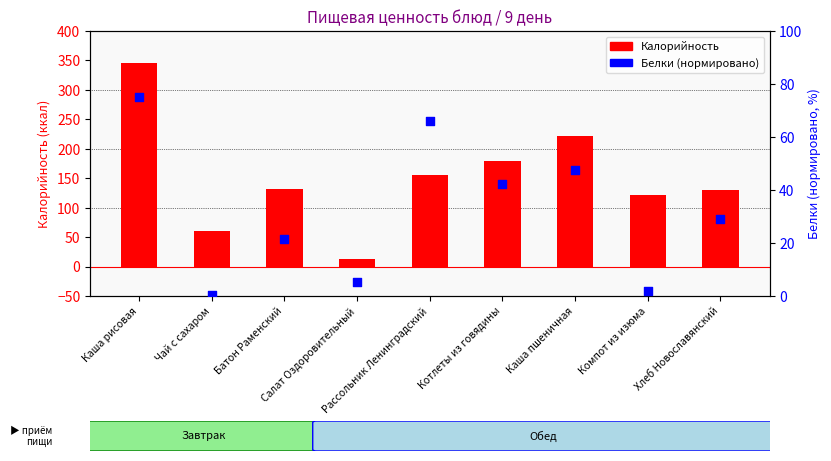

Is the value of Калорийность at Каша рисовая greater than the value of Белки (норм.) at Котлеты из говядины?

Yes